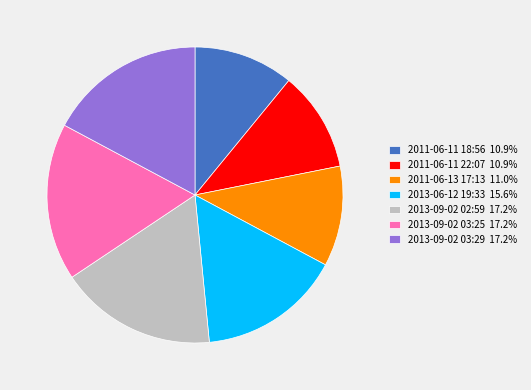

How many slices are in this pie chart?

7